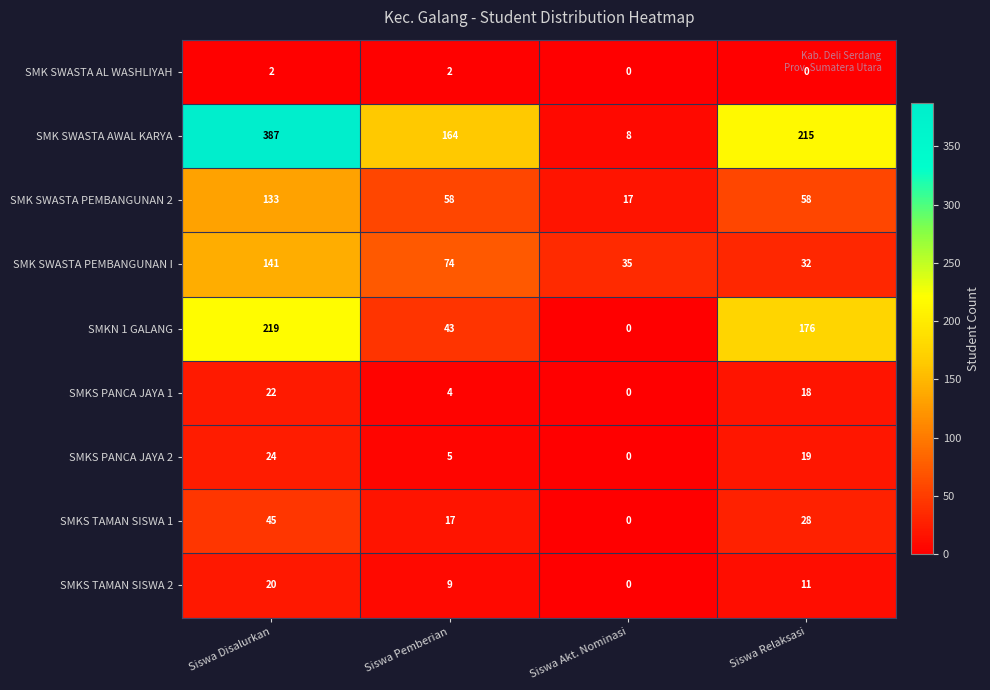

What is the average value of the SMKS PANCA JAYA 2 series?

12